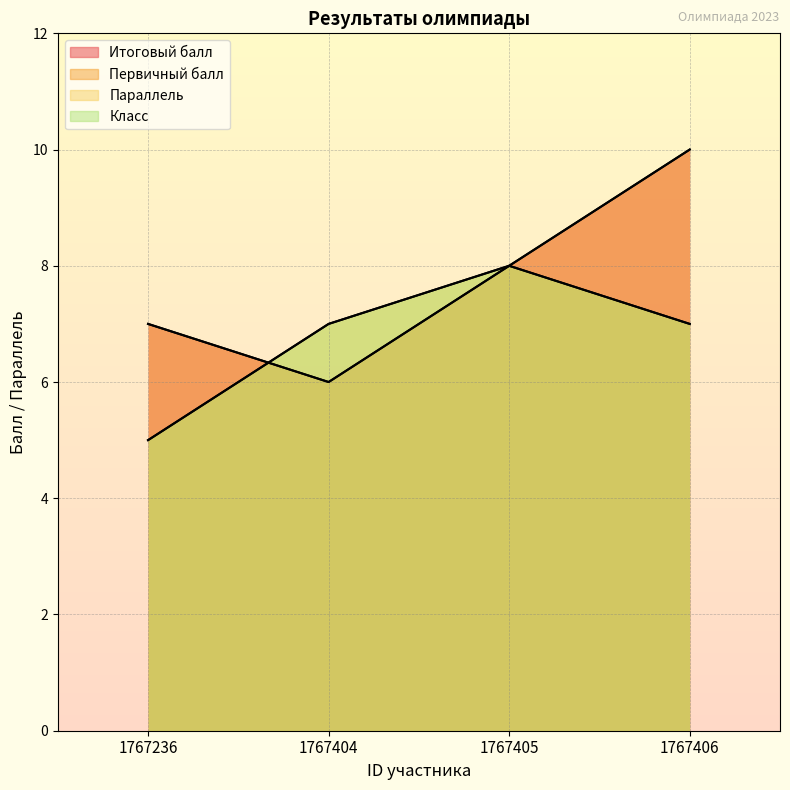

Count the Параллель values in the range 7 to 8.

3